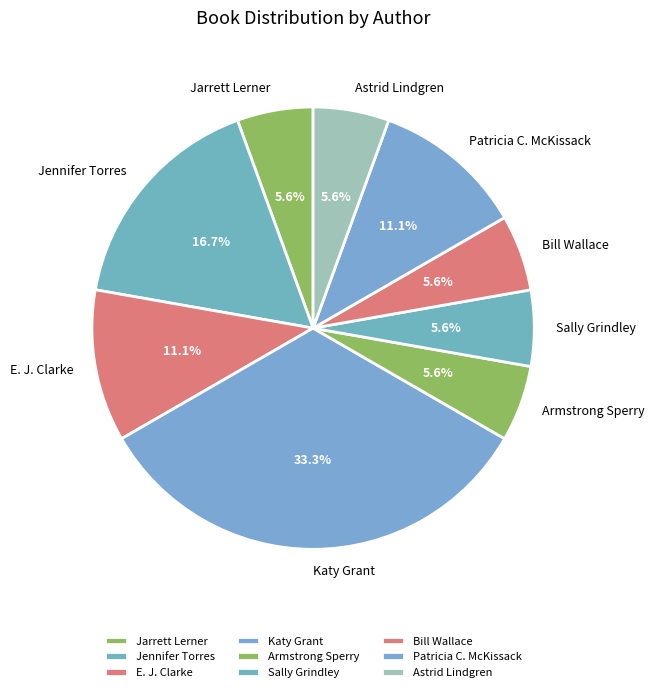

To the nearest percent, what is the combined percentage of Astrid Lindgren and Sally Grindley?

11%